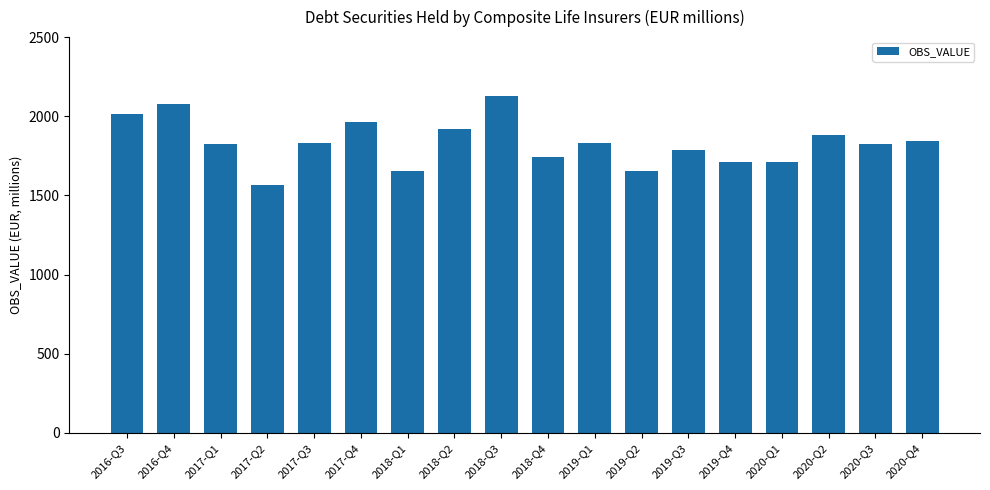

Which category has the lowest value across all series?

2017-Q2